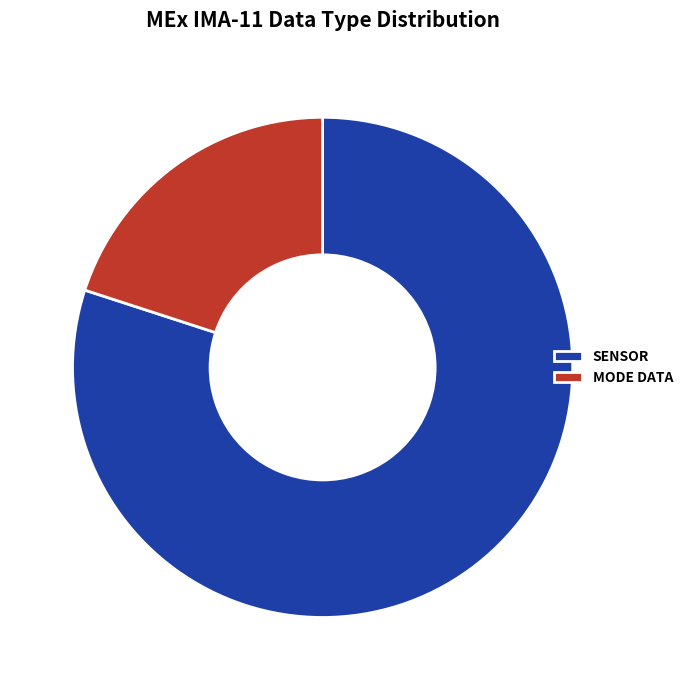

Is it true that SENSOR is 80% of the pie?

True